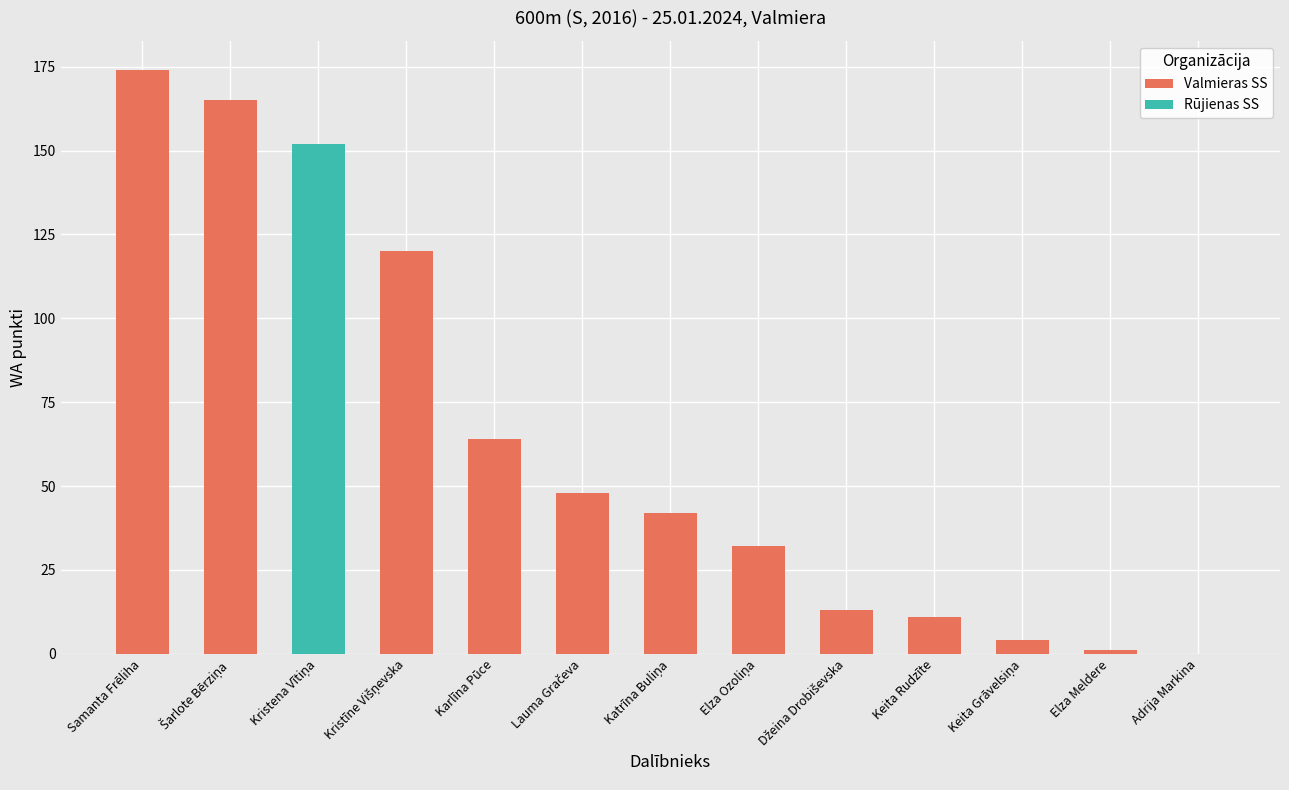

What is the difference between the maximum and second lowest values in the WA series?

173